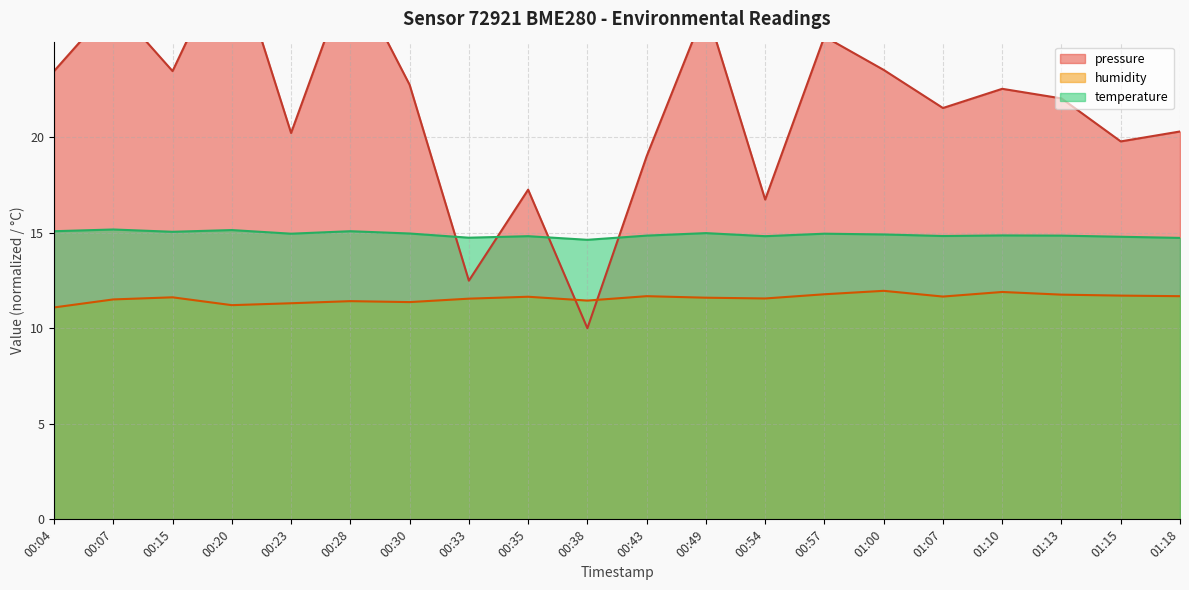

At which label does pressure reach its minimum?

00:38